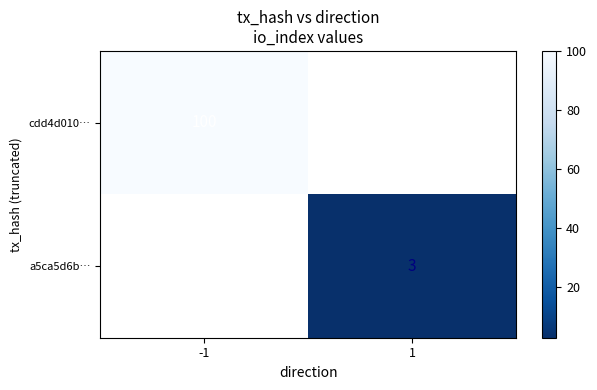

Is it true that cdd4d010… equals 100 at -1?

True